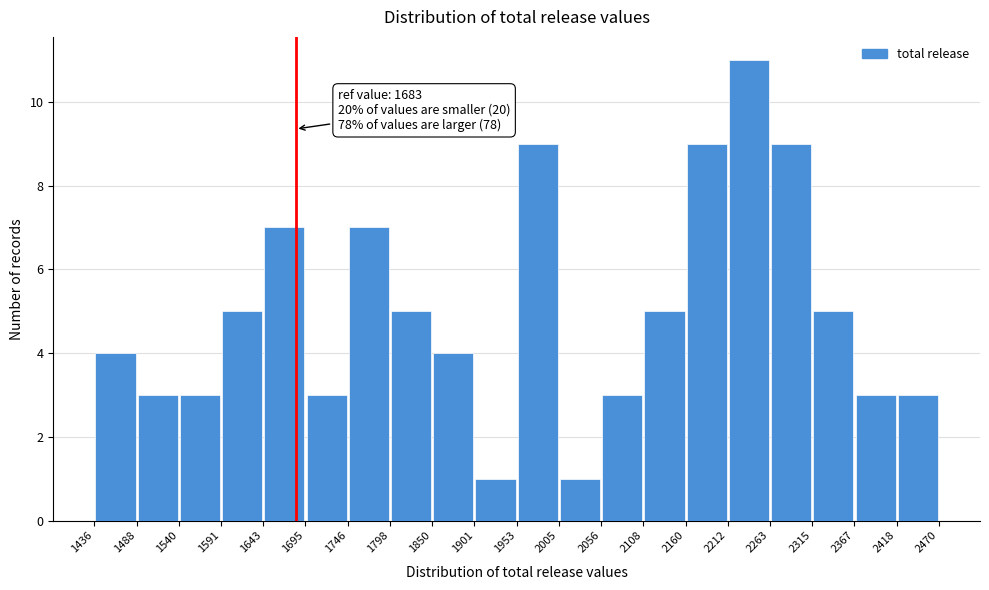

Which range on the x-axis has the tallest bar?

2212 to 2263